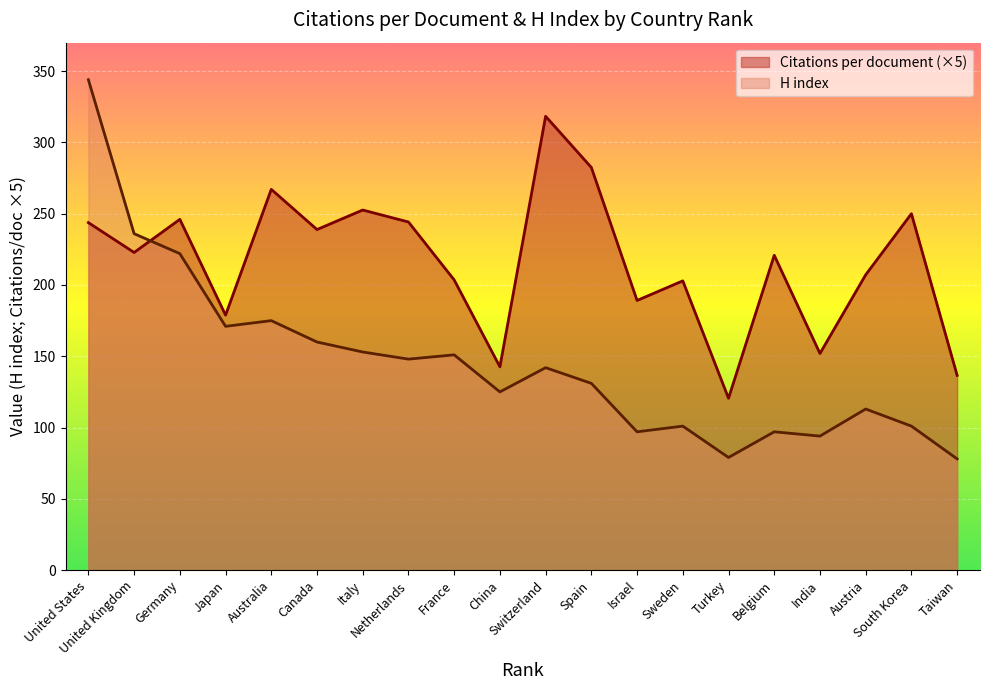

How many data points in Citations per document are less than 222?

10